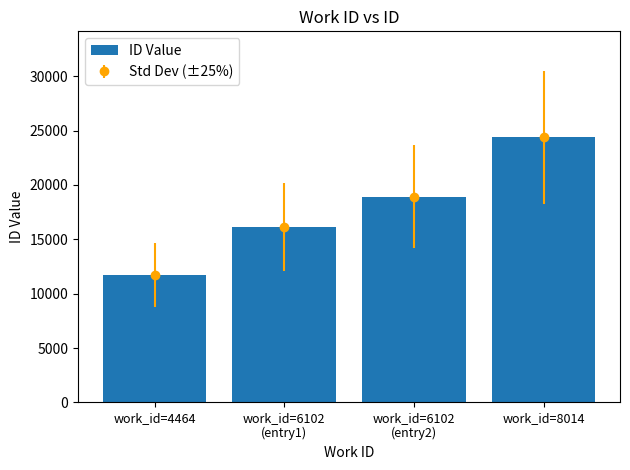

Reading left to right, transcribe all the data shown in this chart.

work_id=4464=11753	work_id=6102
(entry1)=16132	work_id=6102
(entry2)=18931	work_id=8014=24376